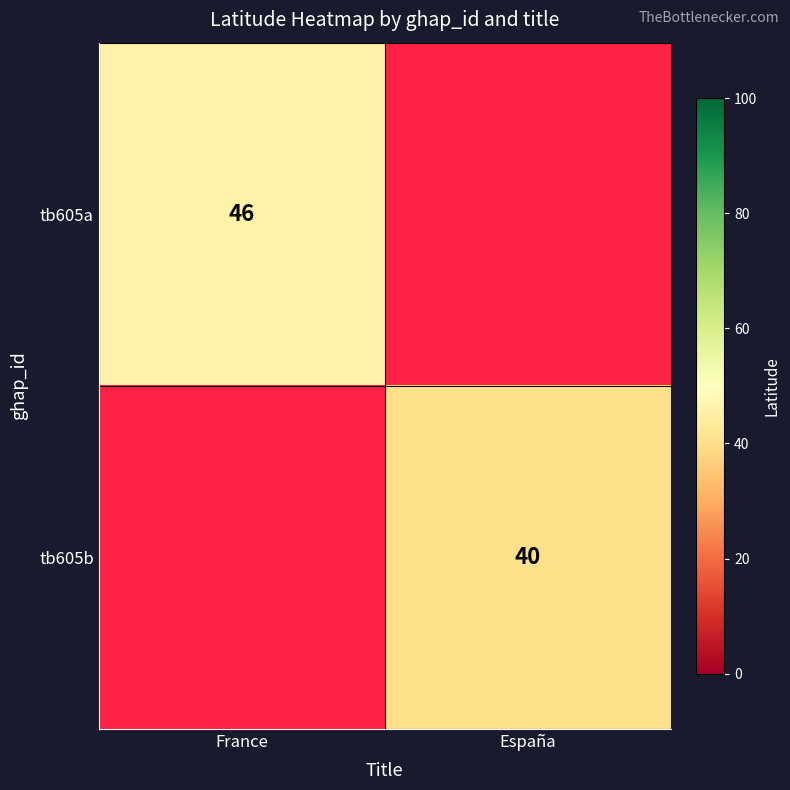

The tb605b series shows 40 at España. True or false?

True